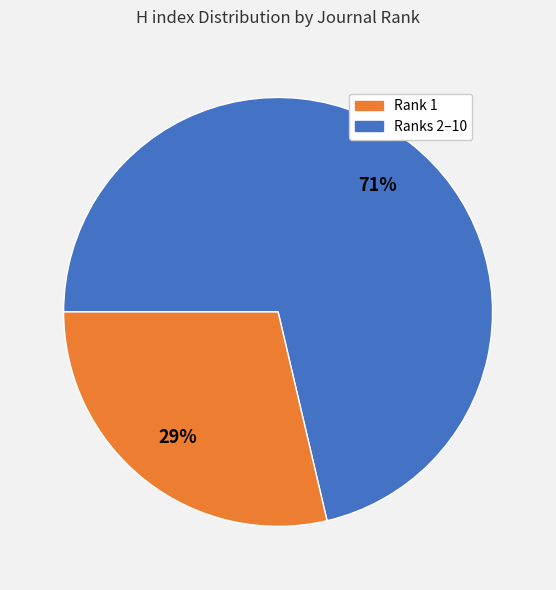

Does any single category account for the majority?

Yes